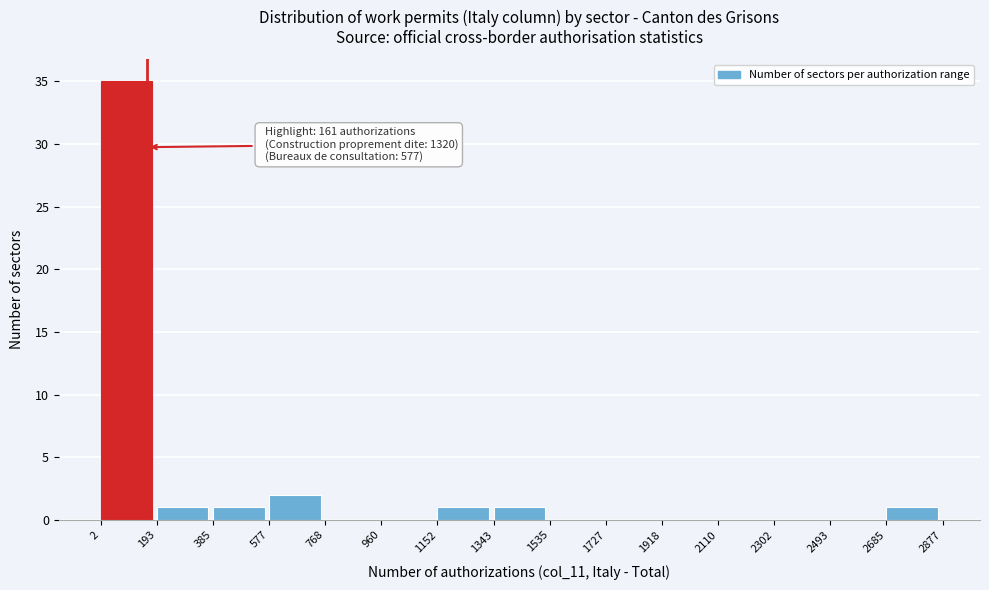

Which range on the x-axis has the tallest bar?

2 to 193